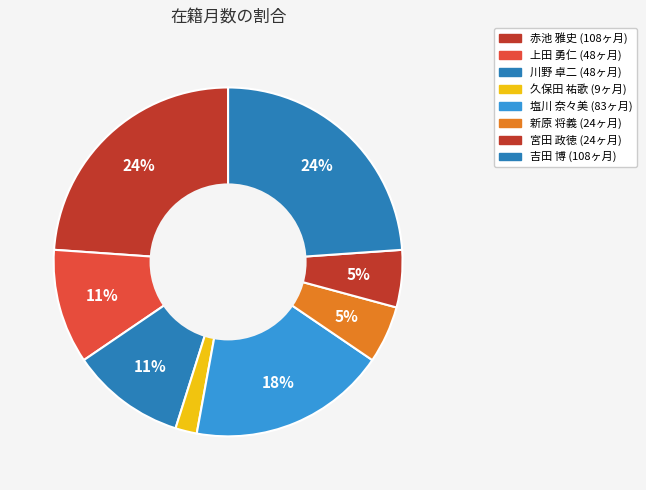

The 赤池 雅史 slice represents 30% of the pie. True or false?

False